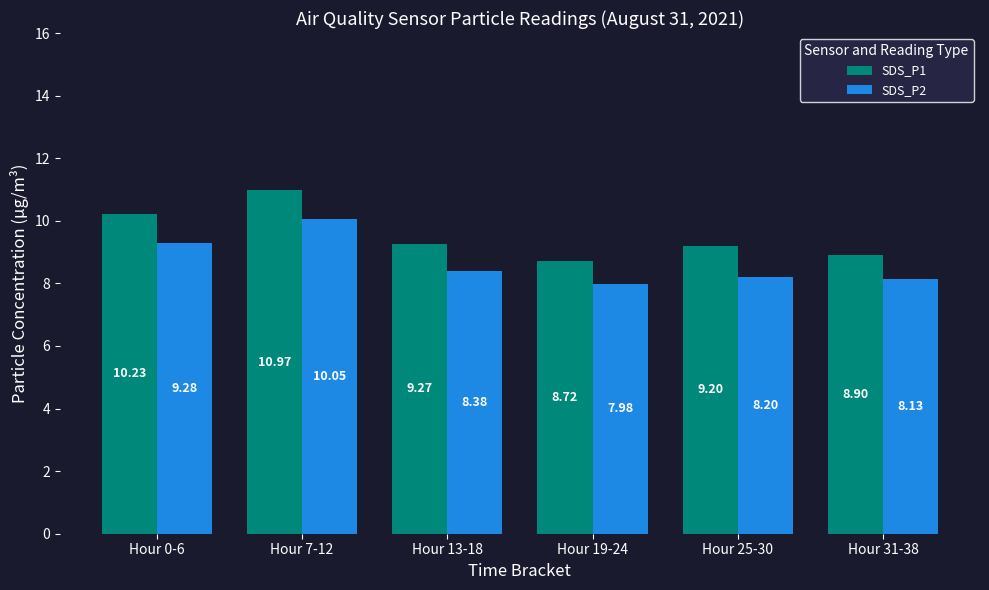

The value of SDS_P1 at Hour 19-24 is 8.7. True or false?

True